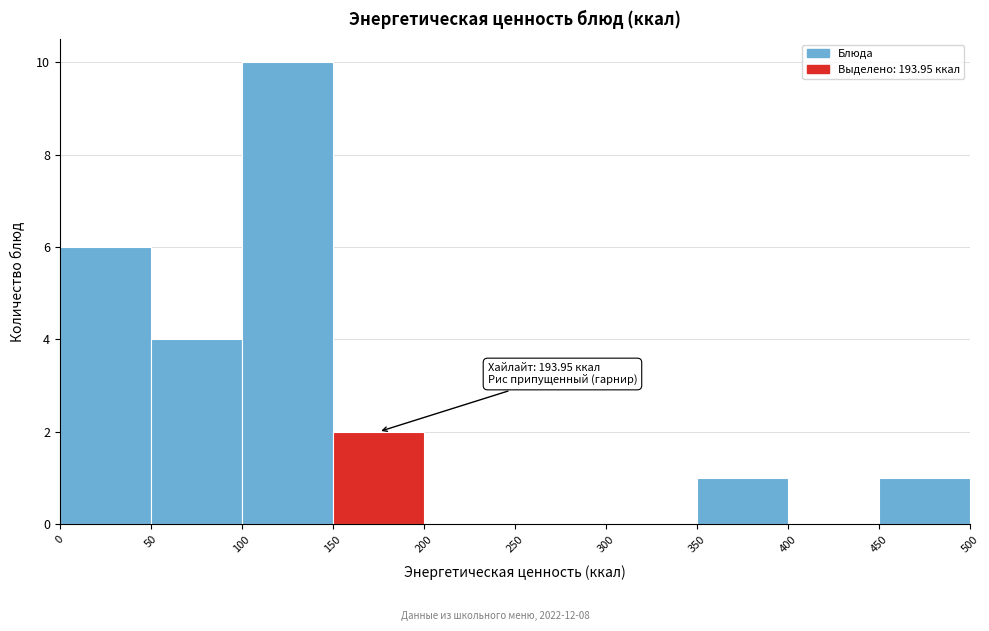

Which range on the x-axis has the tallest bar?

100 to 150